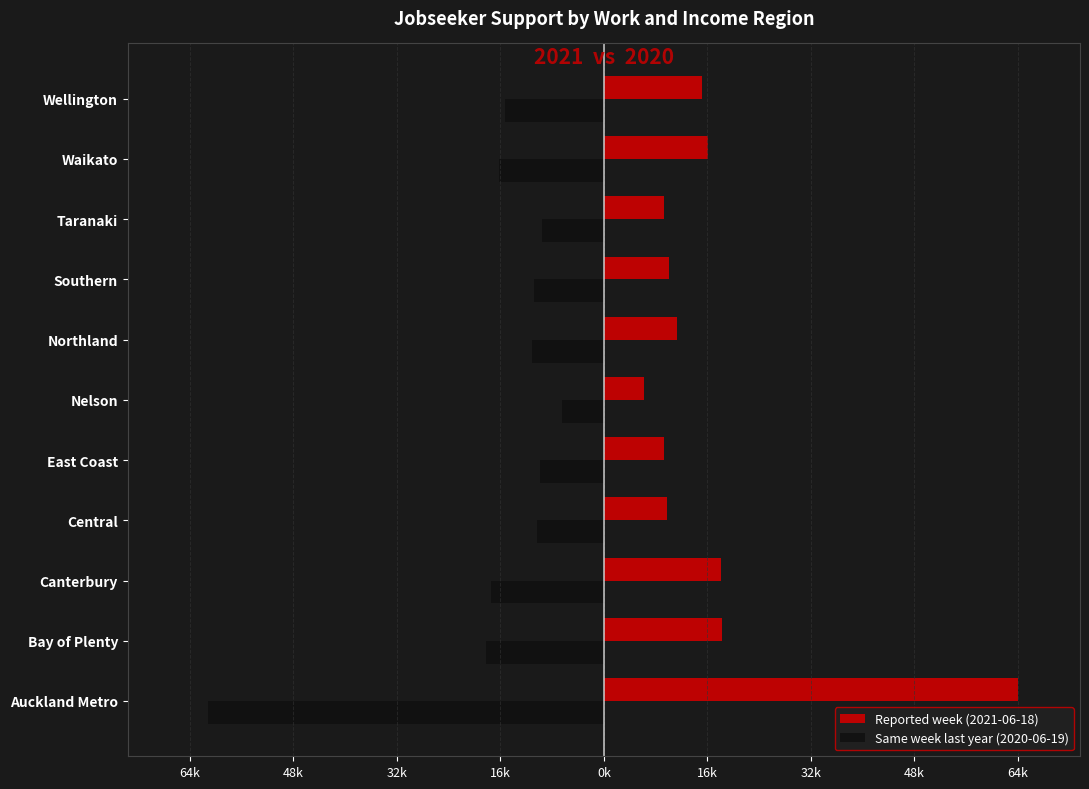

What are all the series names shown in the legend?

Reported week (2021-06-18), Same week last year (2020-06-19)